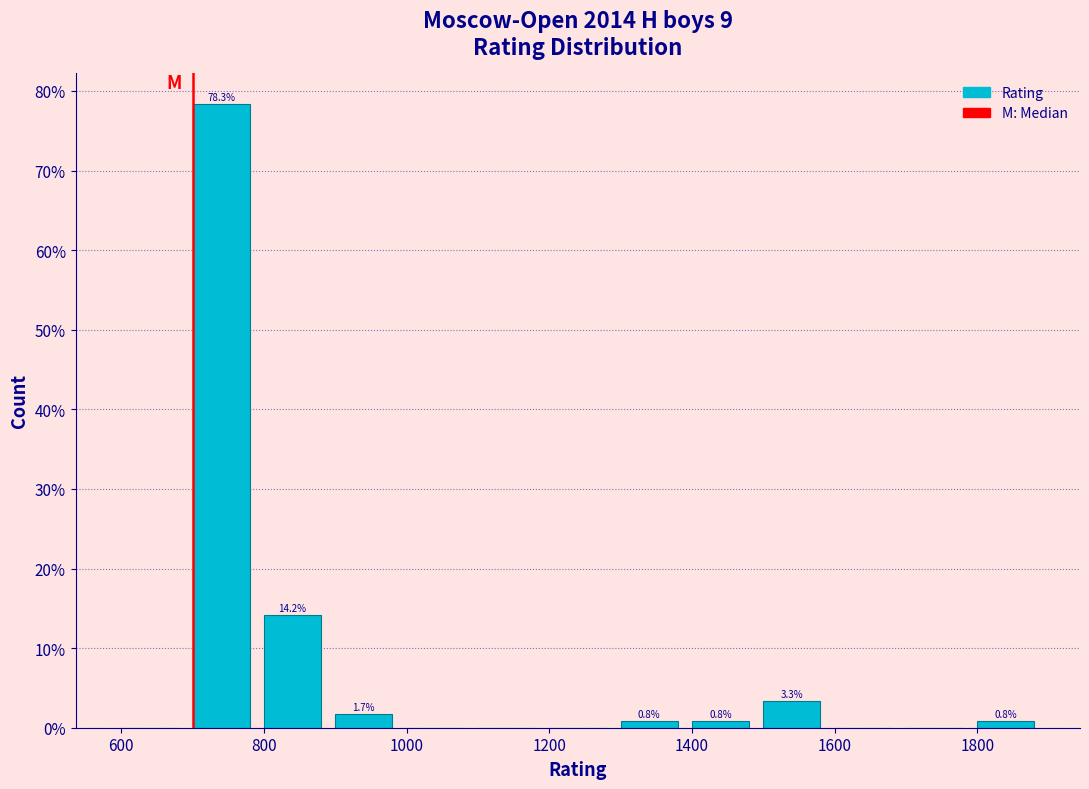

Over which range of the x-axis is the bar tallest?

700 to 800